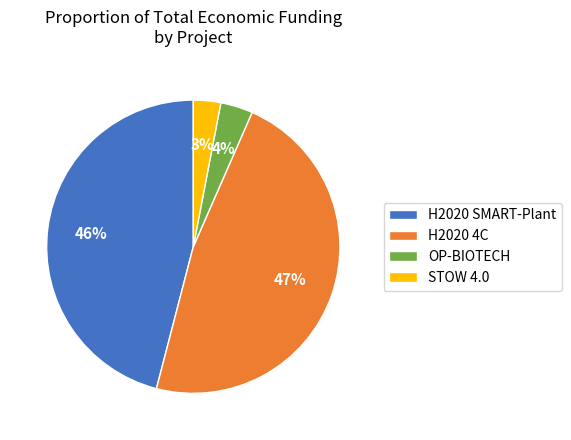

Rank the categories by value from highest to lowest.

H2020 4C, H2020 SMART-Plant, OP-BIOTECH, STOW 4.0